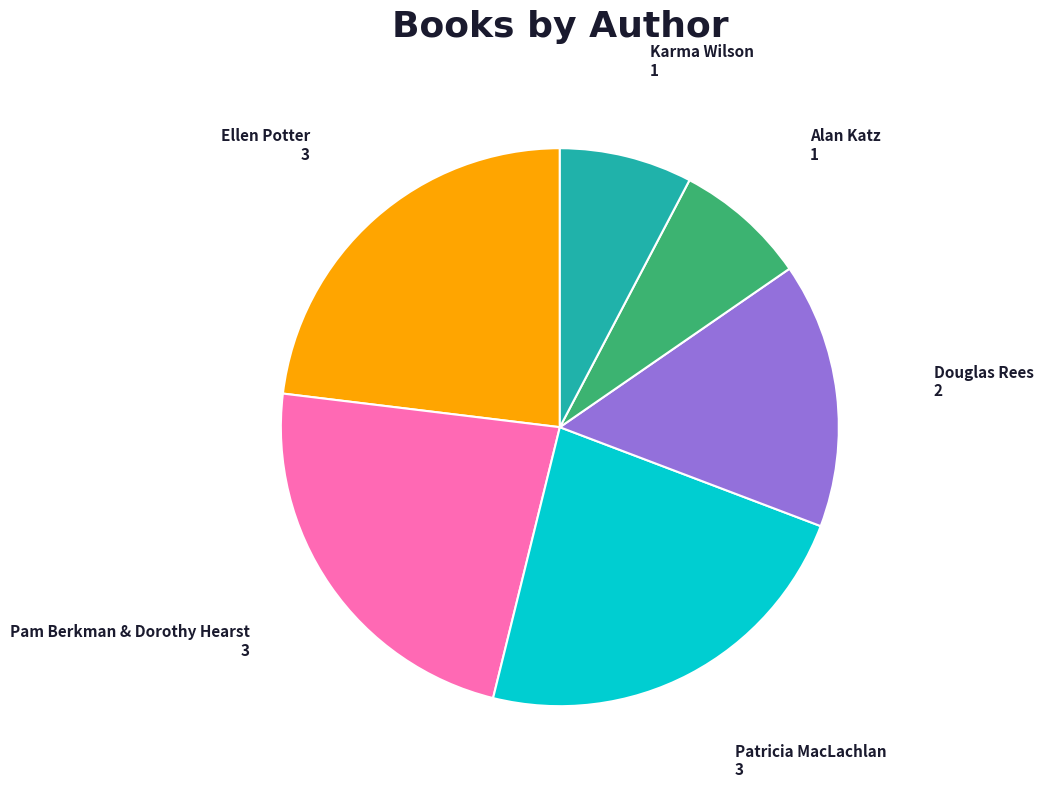

Approximately how many times larger is the value at Patricia MacLachlan compared to Ellen Potter?

1.0